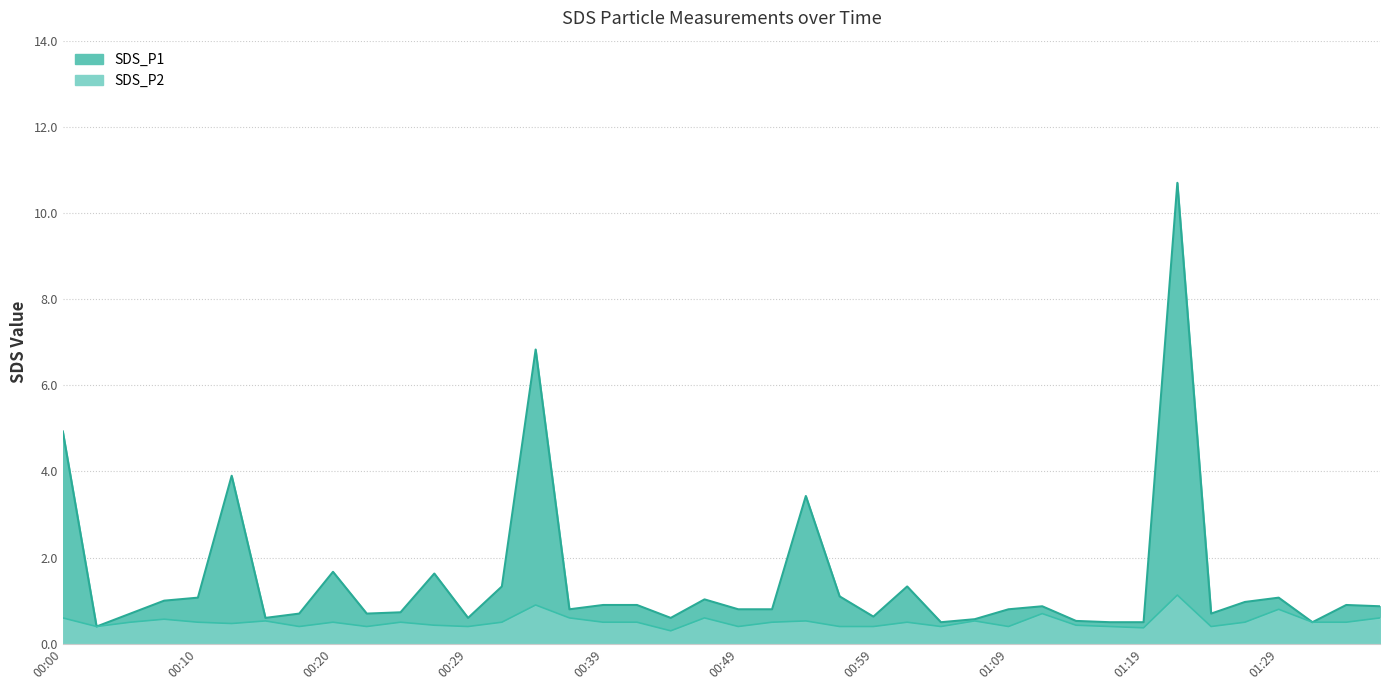

List the series in order of their overall mean, lowest first.

SDS_P2, SDS_P1